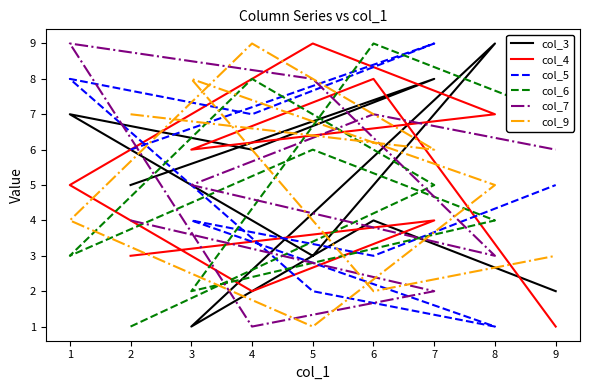

Is the value of col_4 at 2 greater than the value of col_5 at 7?

No